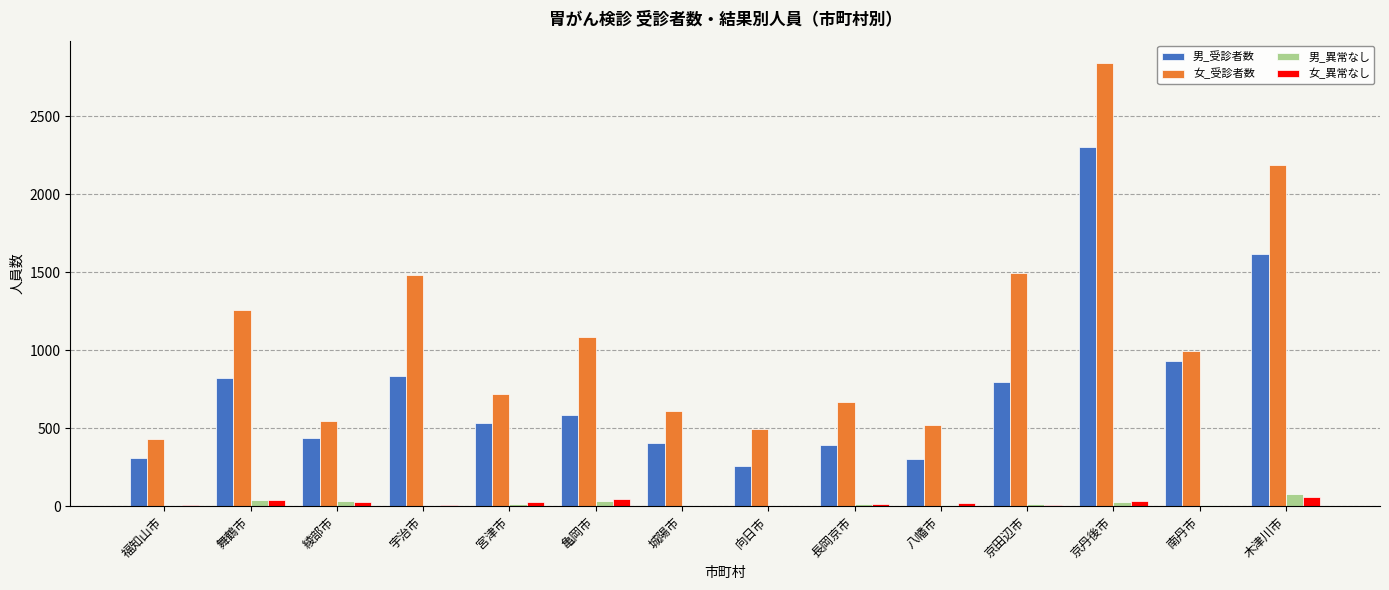

Is the value of 女_異常なし at 宇治市 greater than the value of 女_受診者数 at 長岡京市?

No